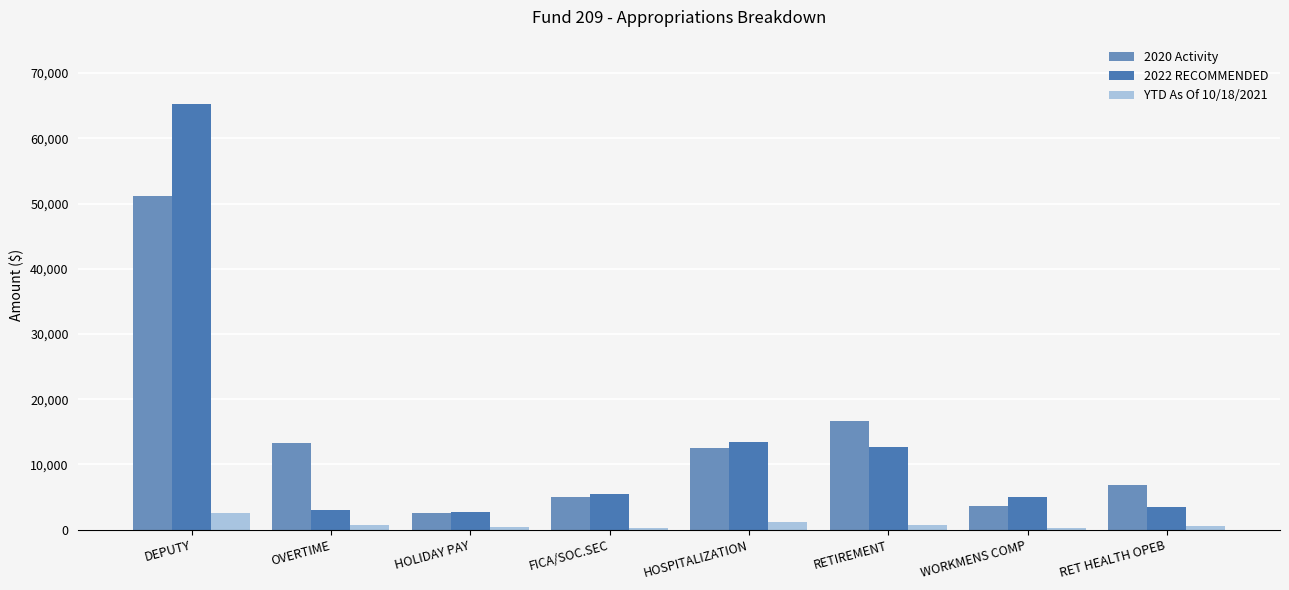

What is the average value of the 2022 RECOMMENDED series?

13890.6